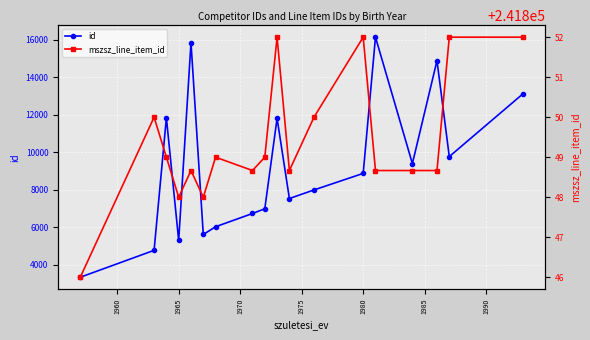

How many lines are shown in the chart?

2